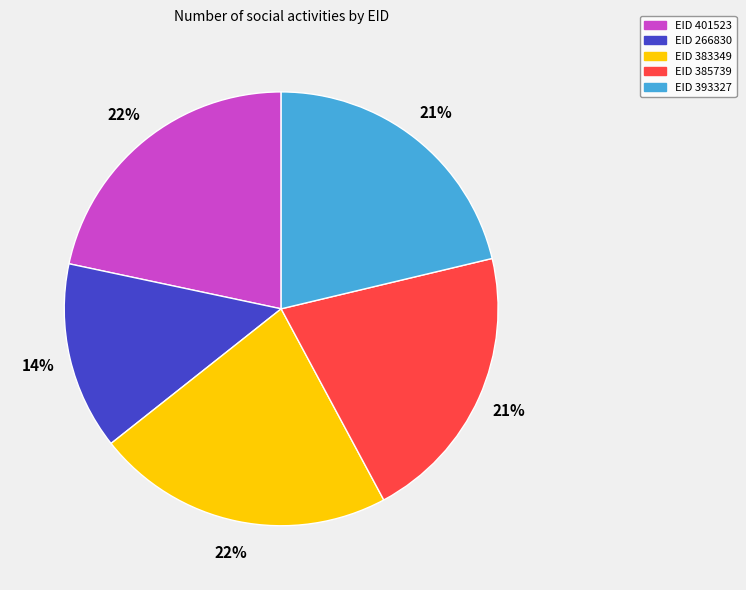

Is there any slice that represents more than half of the pie?

No